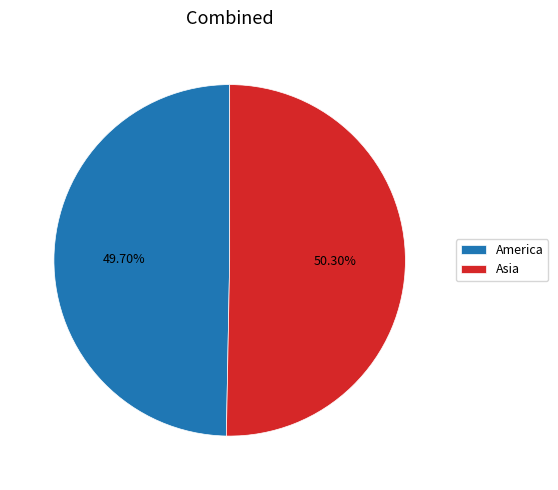

The America slice represents 36% of the pie. True or false?

False